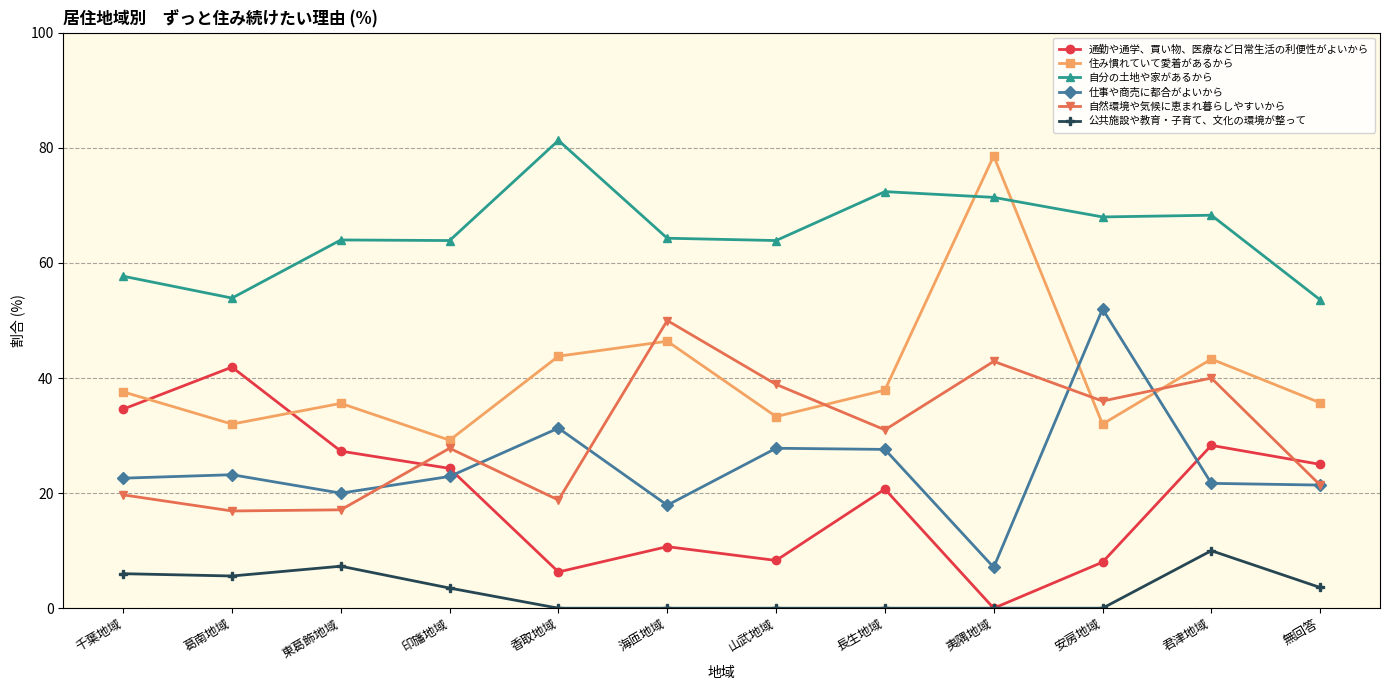

What is the lowest value of the 自然環境や気候に恵まれ暮らしやすいから series?

16.9